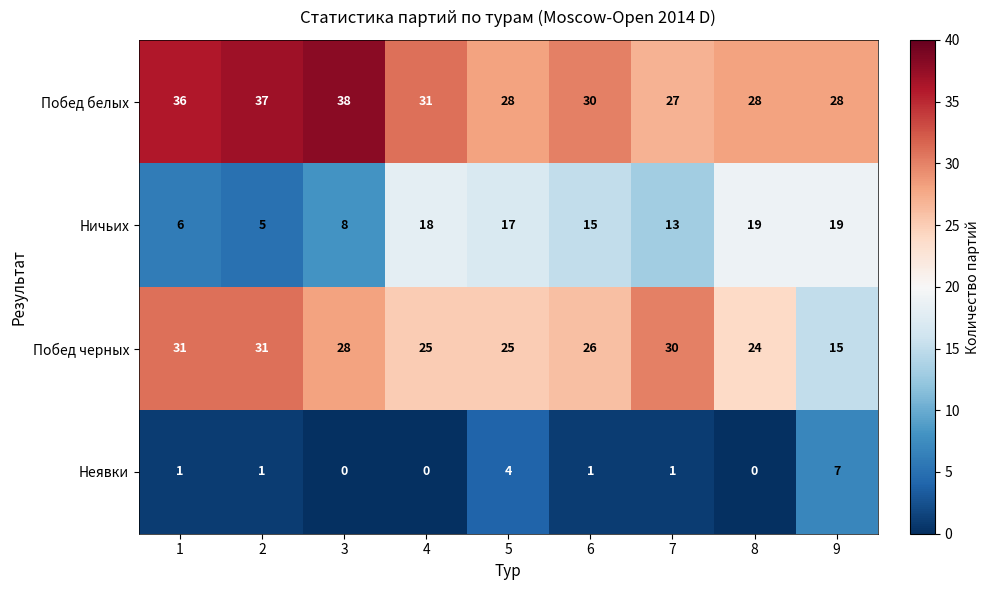

What is the greatest value displayed?

38